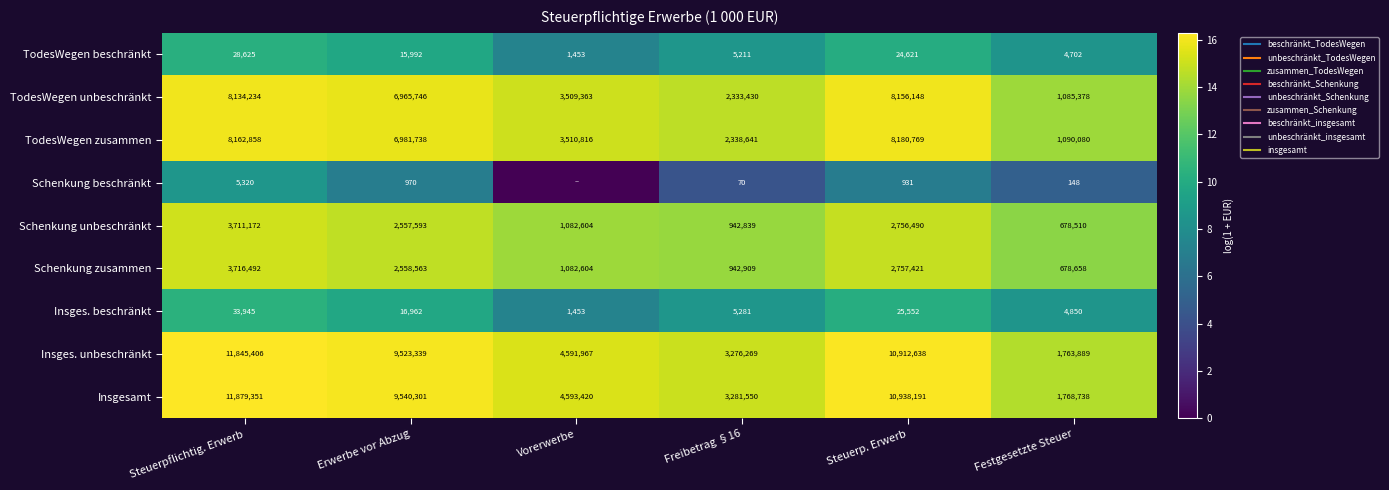

Read the Insges. unbeschränkt value at Freibetrag §16.

15.0